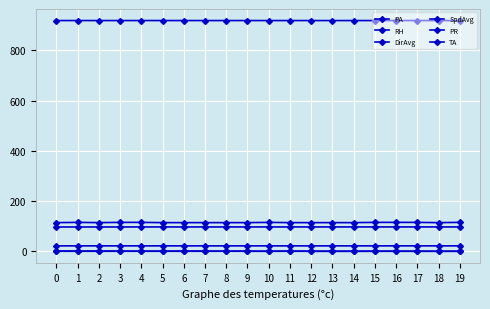

What is the value of the PA point at the 16th from the left?

918.5